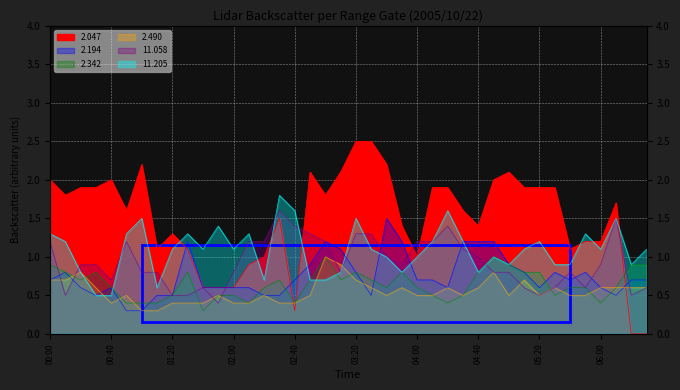

Which series changed the most between 02:20 and 05:30?

 2.047